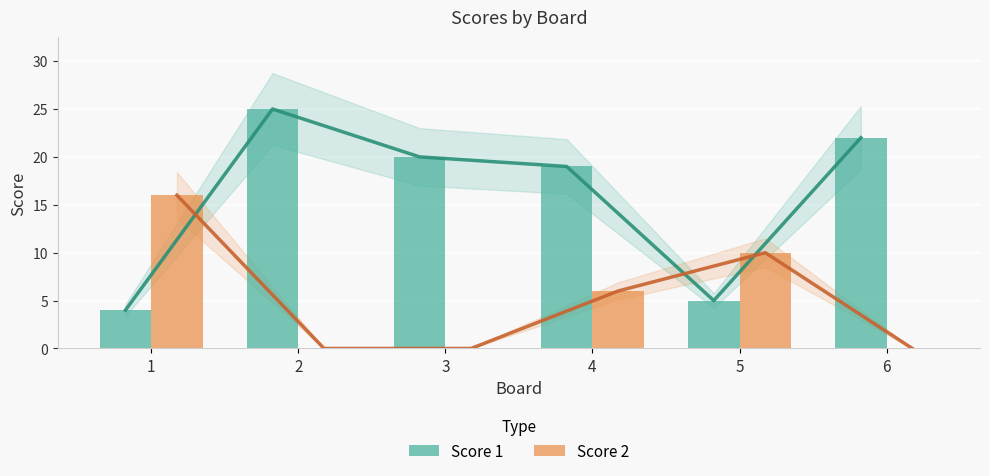

Reading right to left, transcribe all the data shown in this chart.

Score 1: 22	5	19	20	25	4
Score 2: 0	10	6	0	0	16